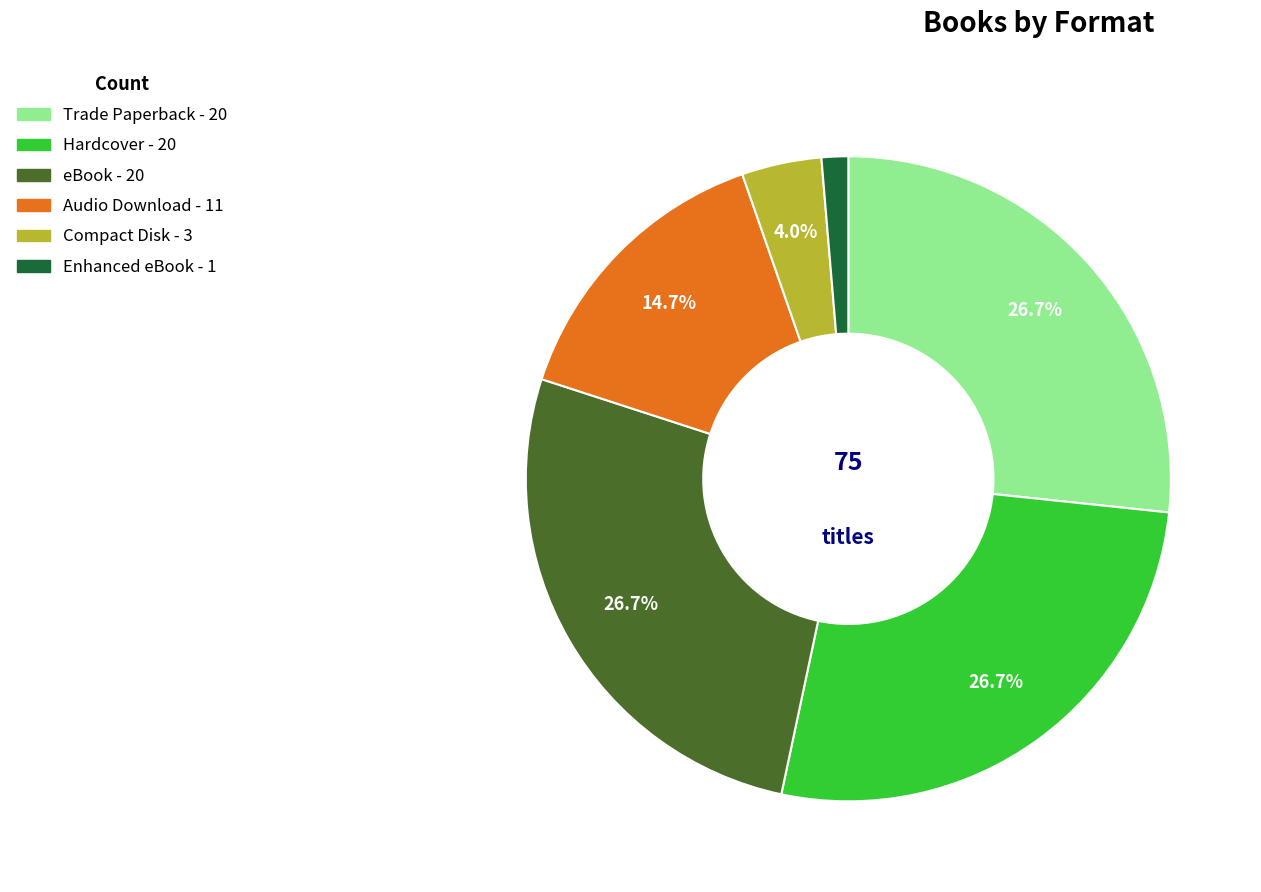

Between Enhanced eBook and Audio Download, which is larger?

Audio Download